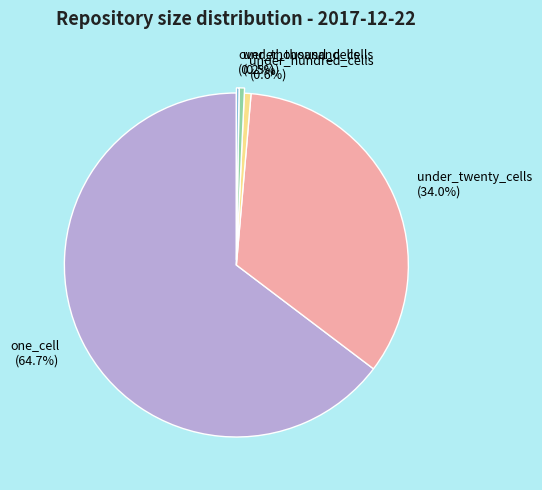

Is one_cell the majority of the pie?

Yes